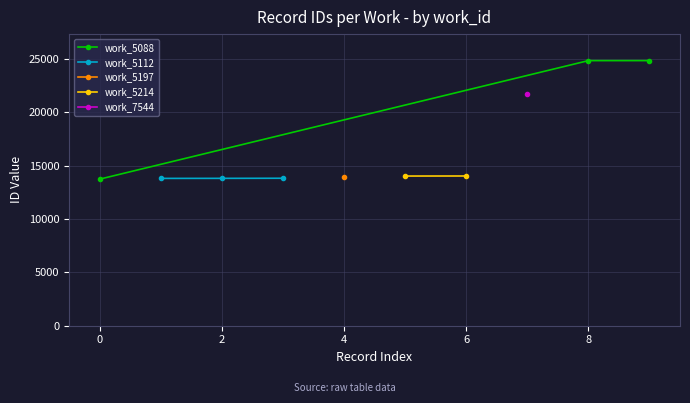

What is the change in value from 5112 to 5214?

+220